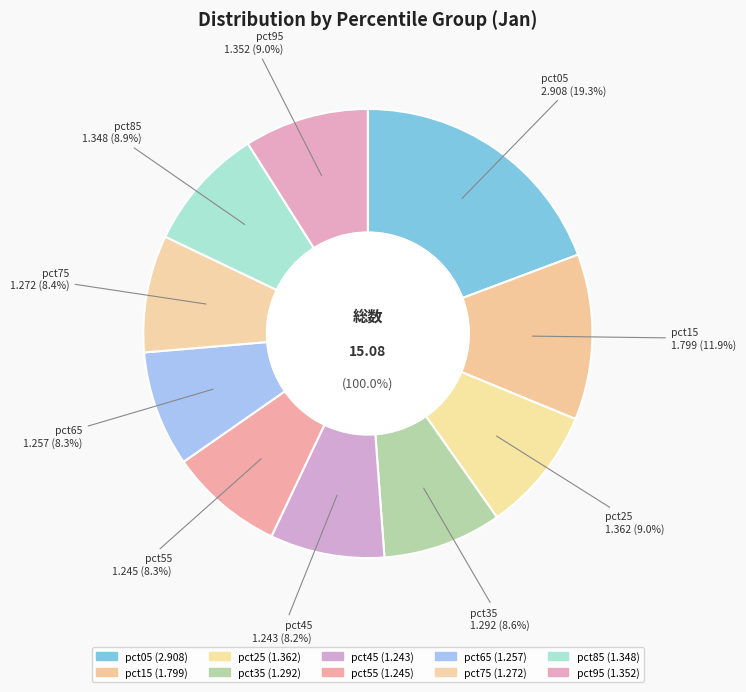

Do pct95 and pct85 together represent more than half of the pie?

No